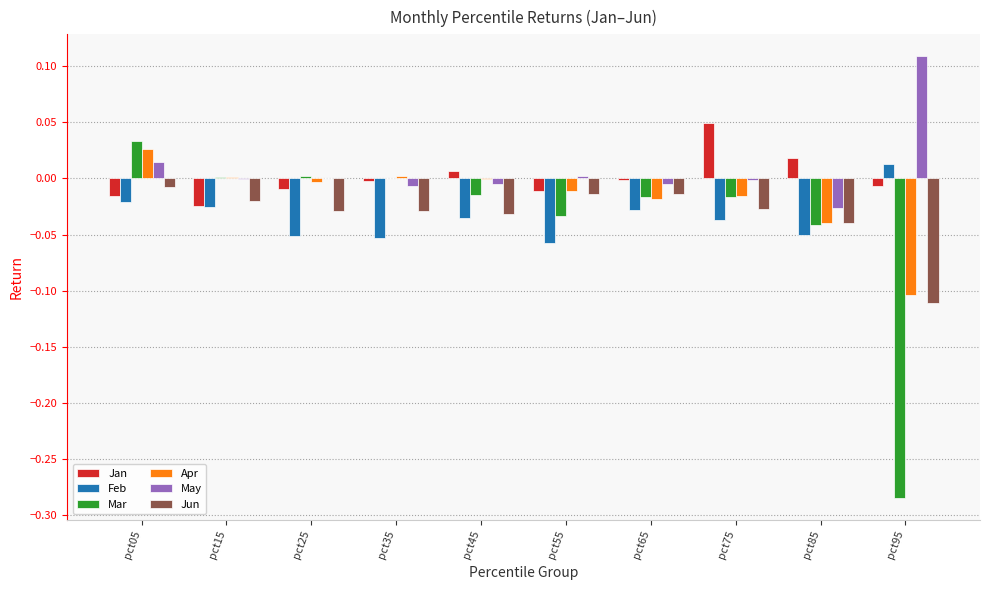

Which label corresponds to the largest value in the chart?

pct95